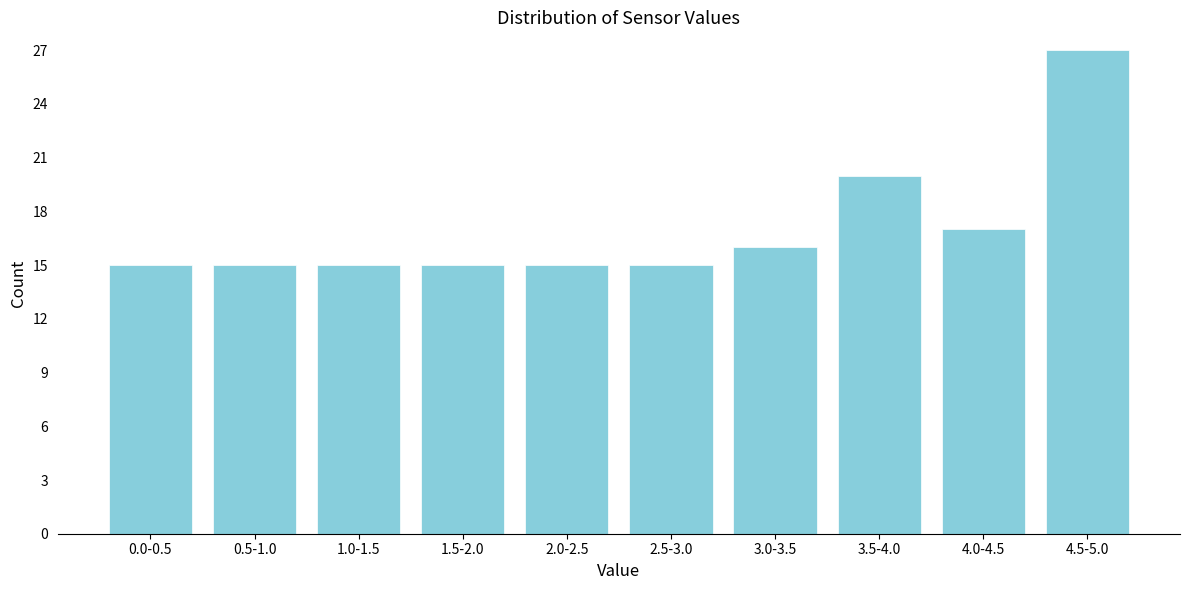

Reading left to right, what are all the values shown in this chart?

0.0-0.5=15	0.5-1.0=15	1.0-1.5=15	1.5-2.0=15	2.0-2.5=15	2.5-3.0=15	3.0-3.5=16	3.5-4.0=20	4.0-4.5=17	4.5-5.0=27